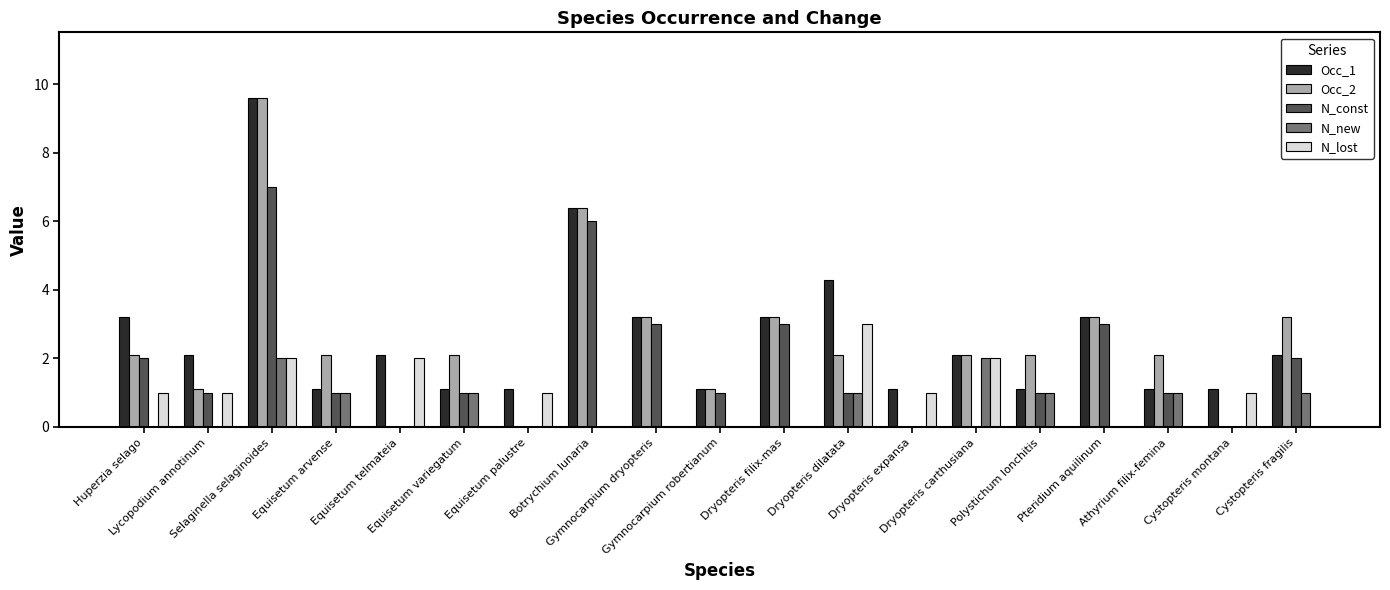

Read the Occ_1 value at Dryopteris filix-mas.

3.2